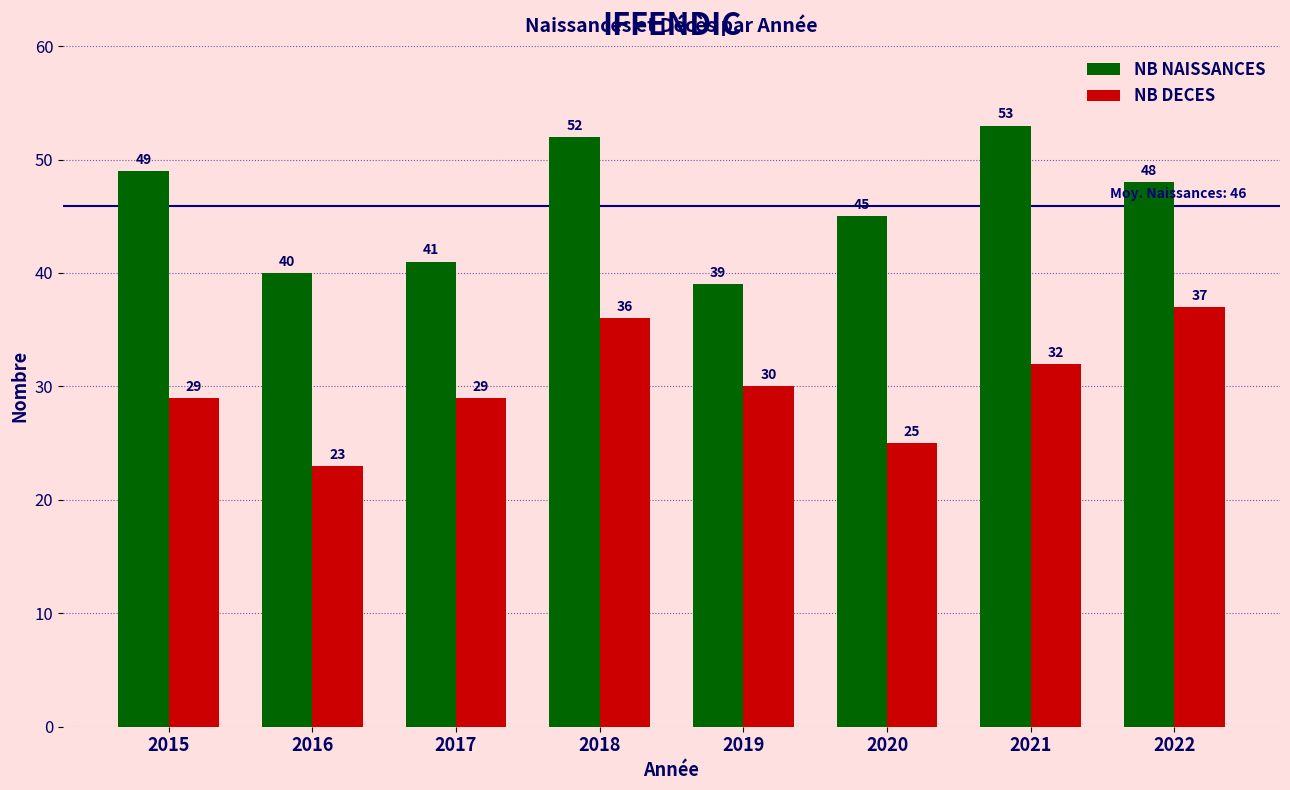

How many series are shown in this chart?

2